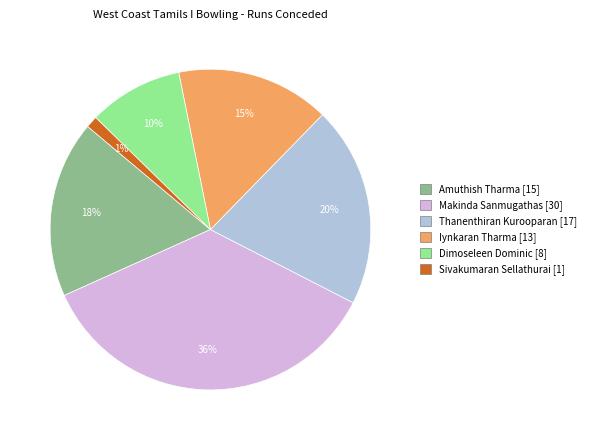

To the nearest percent, what is the difference between the largest and smallest slice percentages?

35%